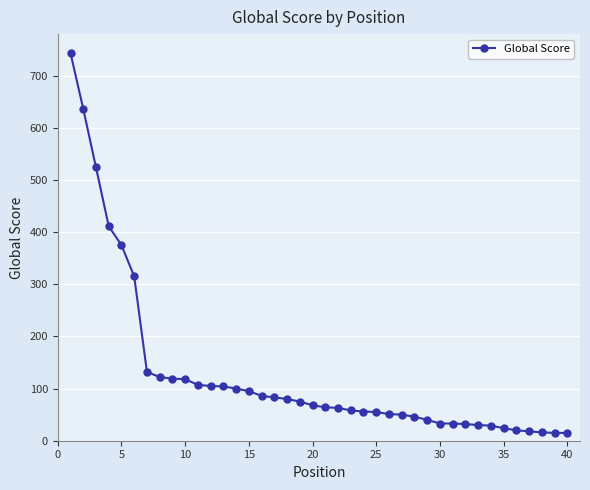

What is the difference between the maximum and minimum values?

728